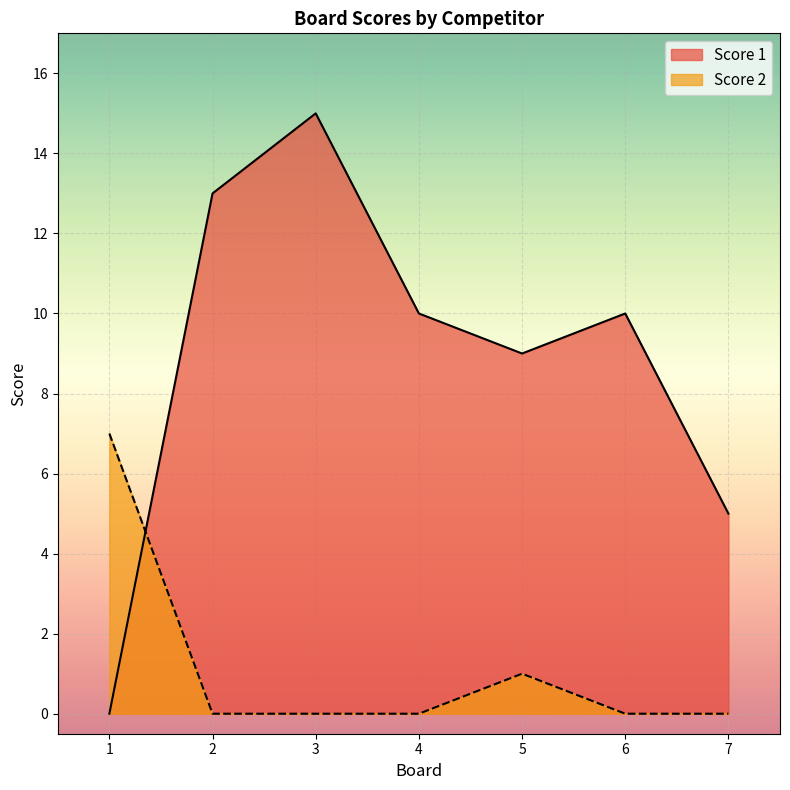

Is it true that Score 1 equals 3 at 3?

False